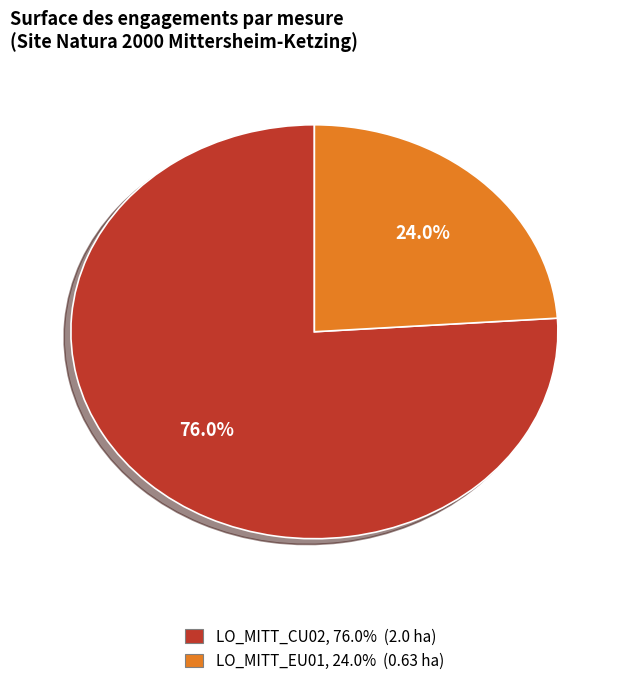

Rank the categories by value from highest to lowest.

LO_MITT_CU02, LO_MITT_EU01